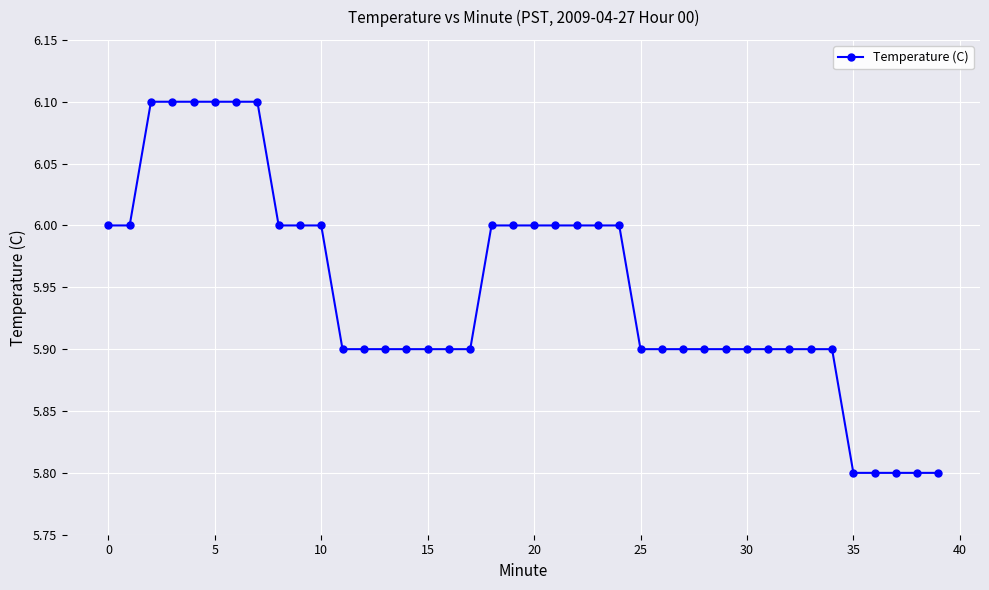

What is the value of the 6th point from the left?

6.1